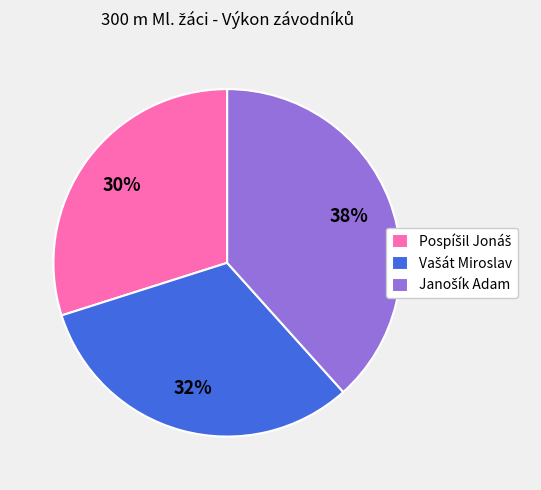

To the nearest percent, what is the average slice percentage?

33%